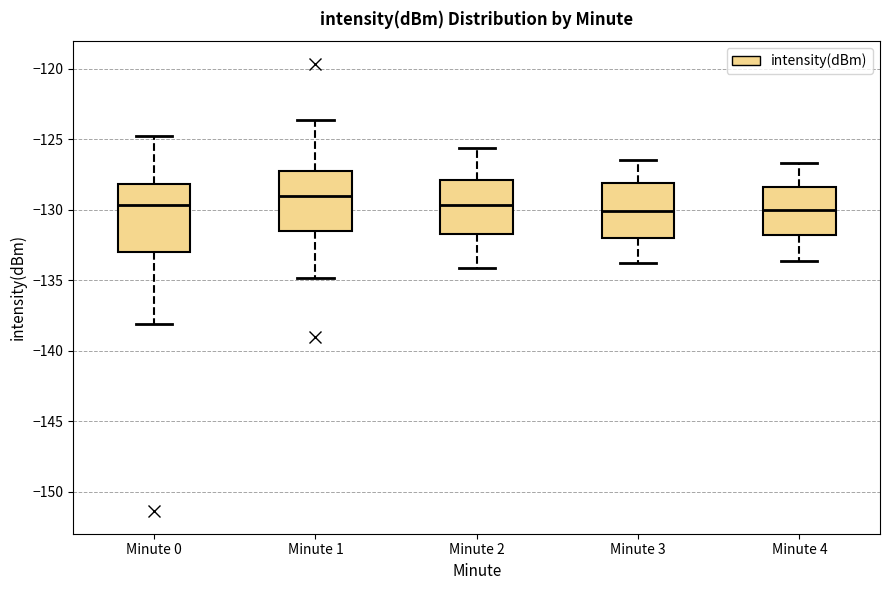

Reading left to right, transcribe this box plot: for each box, give where its median line is, the range the box spans, and where its two whiskers end, as read against the y-axis. The values are not printed on the chart, so give them approximately, as read against the axis.

Minute 0: median -129.5, box -133.0 to -128.0, whiskers -138.0 to -125.0
Minute 1: median -129.0, box -131.5 to -127.0, whiskers -135.0 to -123.5
Minute 2: median -129.5, box -131.5 to -128.0, whiskers -134.0 to -125.5
Minute 3: median -130.0, box -132.0 to -128.0, whiskers -134.0 to -126.5
Minute 4: median -130.0, box -131.5 to -128.5, whiskers -133.5 to -126.5